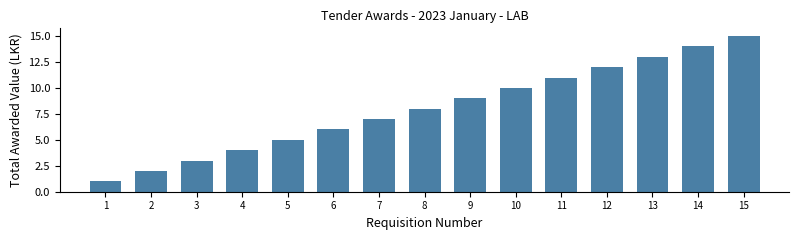

Rank the categories by value from lowest to highest.

1, 2, 3, 4, 5, 6, 7, 8, 9, 10, 11, 12, 13, 14, 15